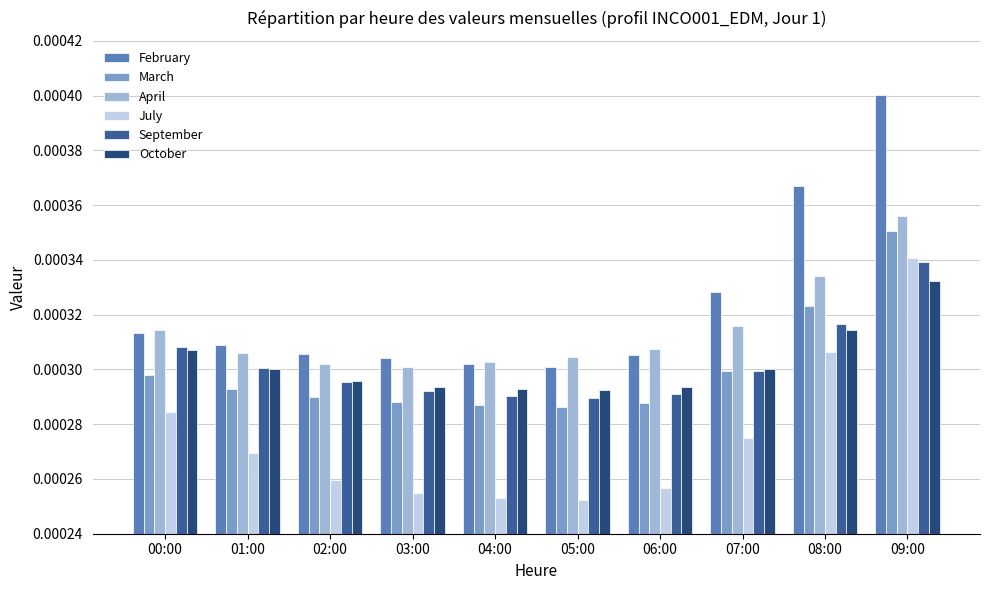

Count the July values in the range 0 to 1.

10